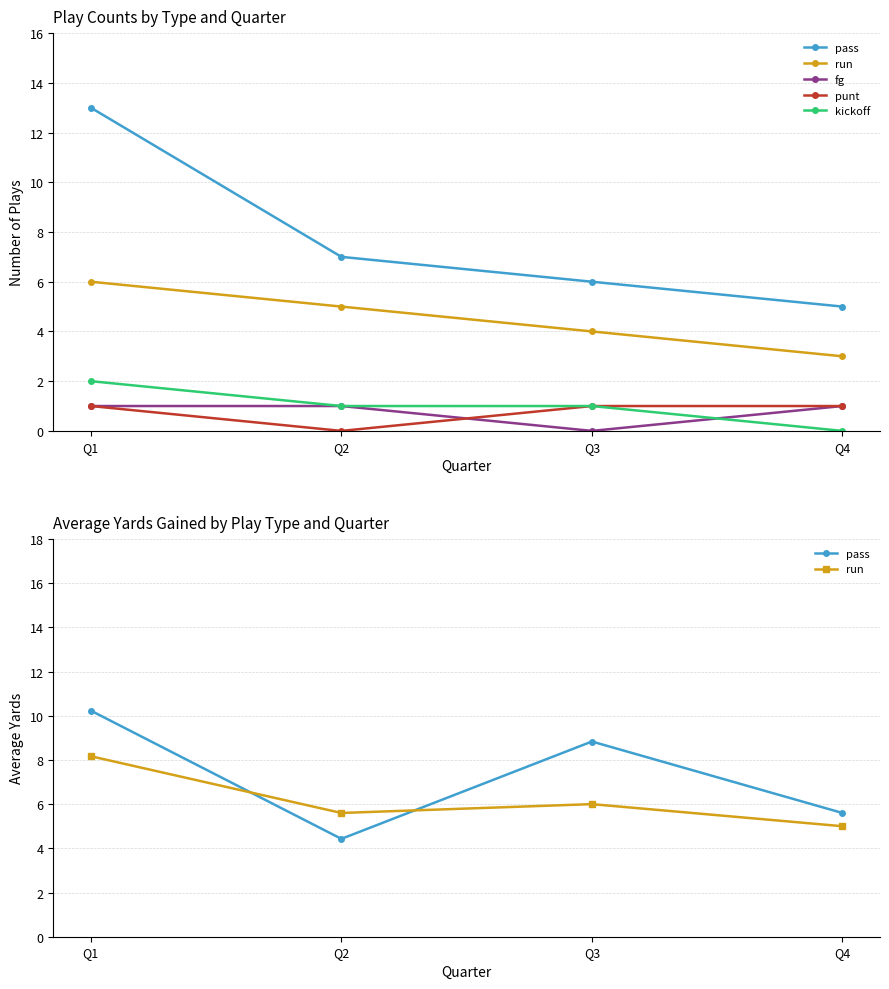

Which category has the lowest value in the kickoff series?

Q4